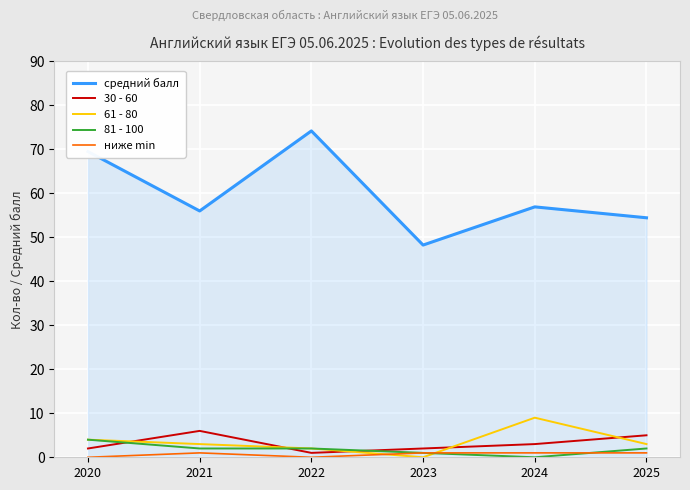

What is the maximum value shown in the chart?

74.2